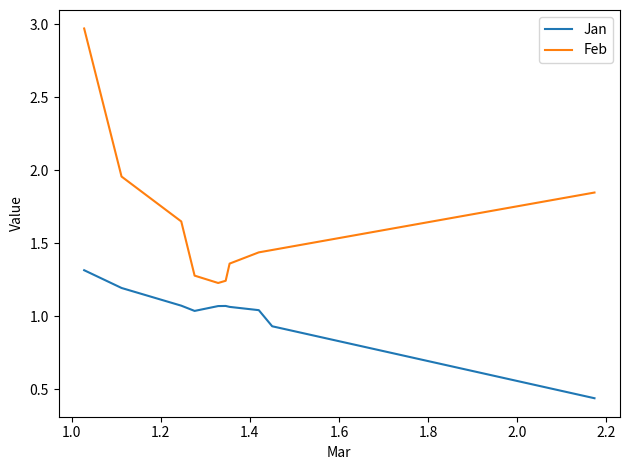

List the series in order of their peak value, highest first.

Feb, Jan